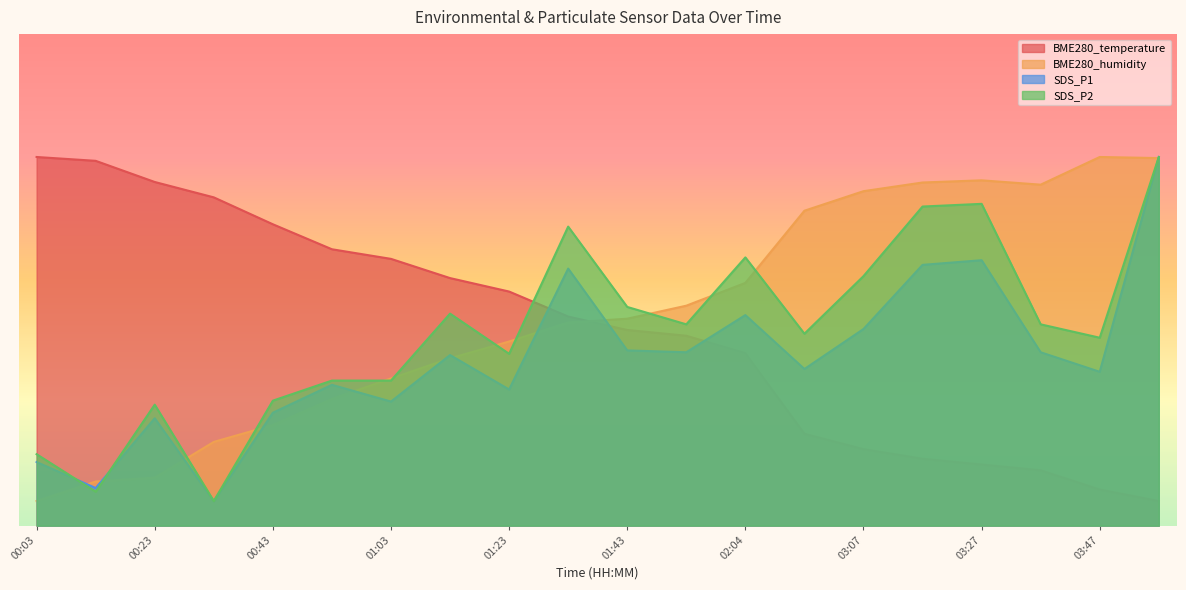

Does the chart display data point markers on the line(s)?

No